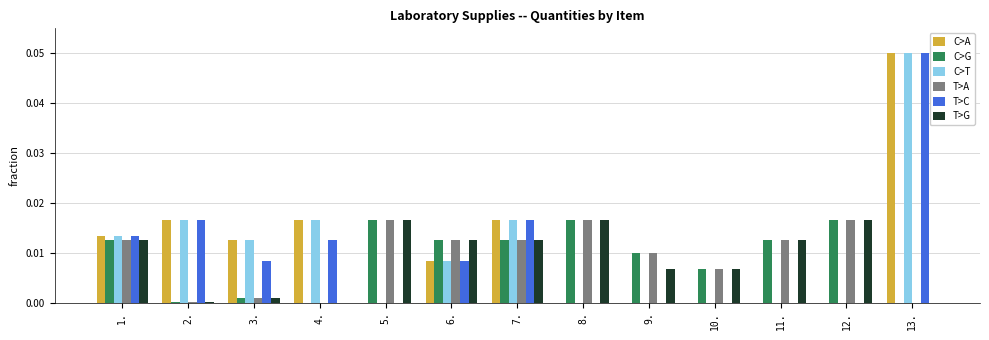

Which label corresponds to the largest value in the chart?

13.